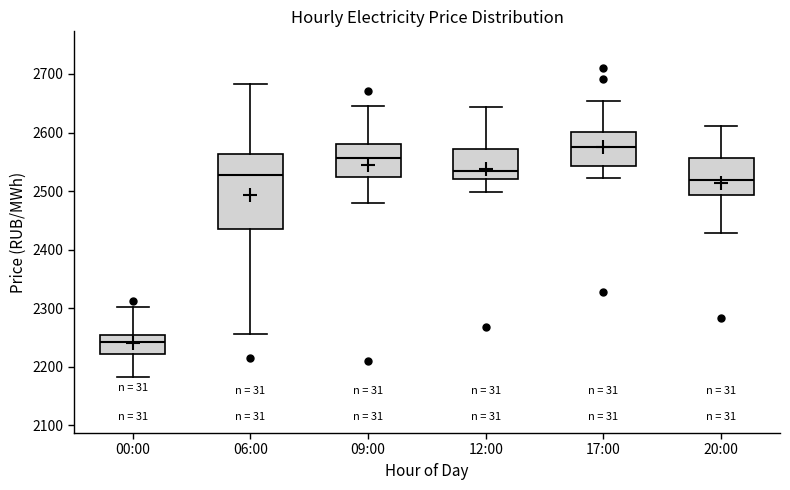

Where does the lower whisker of the box for 06:00 end on the y-axis? The values are not printed on the chart, so give them approximately, as read against the axis.

2260